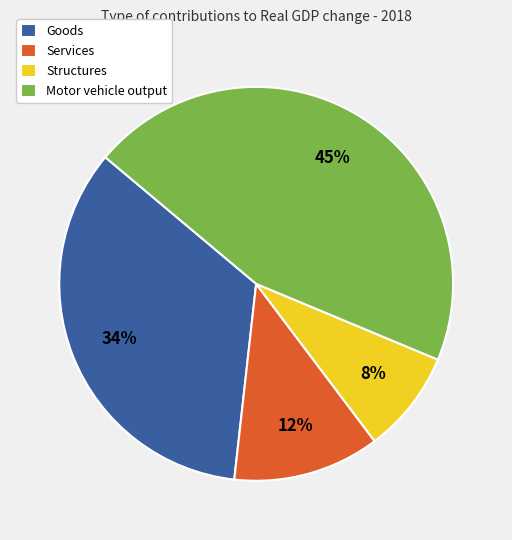

Is Services the majority of the pie?

No